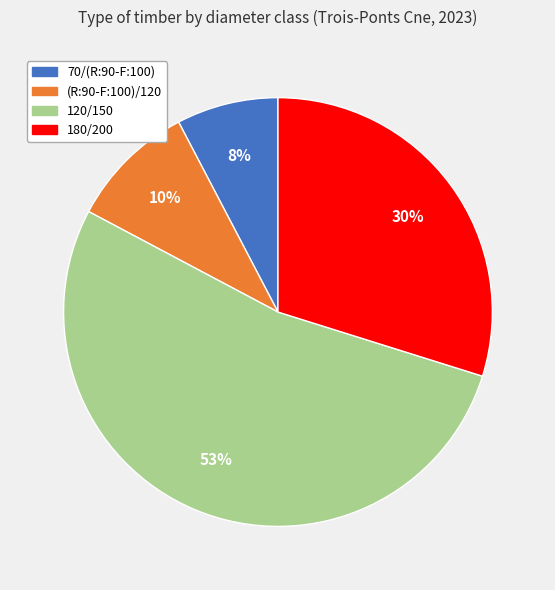

To the nearest percent, what portion does 70/(R:90-F:100) represent?

8%